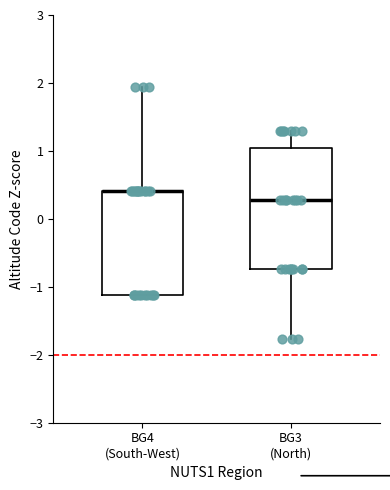

Where does the lower whisker of the box for BG3 (North) end on the y-axis? The values are not printed on the chart, so give them approximately, as read against the axis.

-1.8